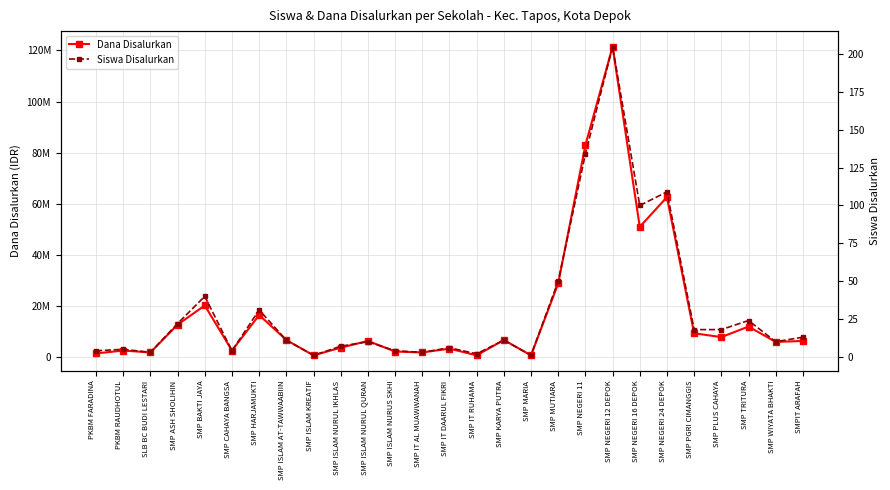

The value of Dana Disalurkan at SLB BC BUDI LESTARI is 1875000. True or false?

True